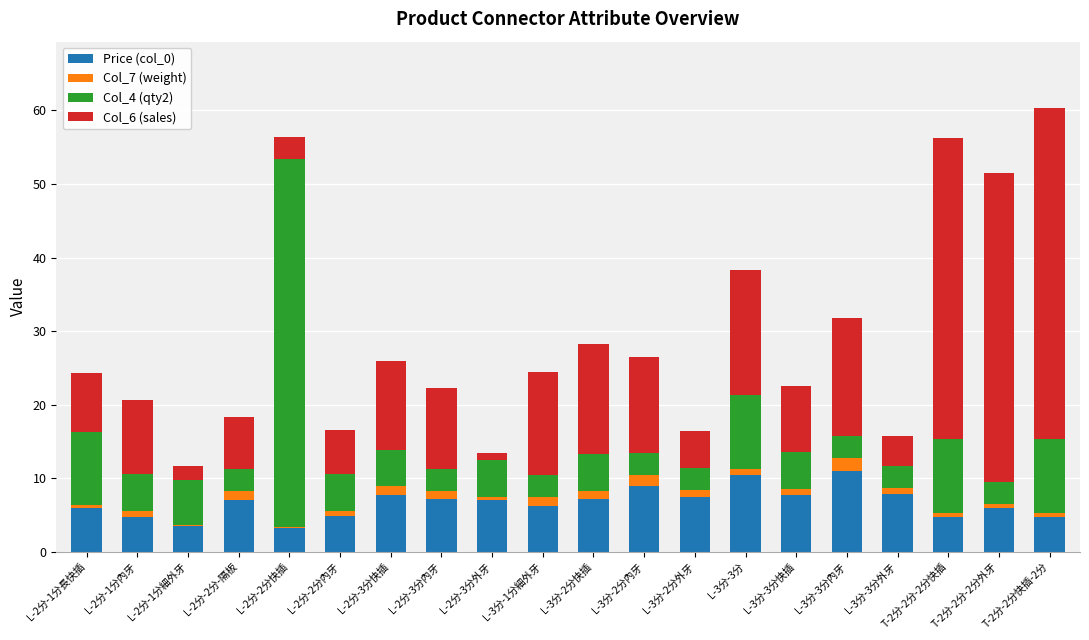

True or false: Price (col_0) has a value of 5.9 at T-2分-2分-2分外牙.

True